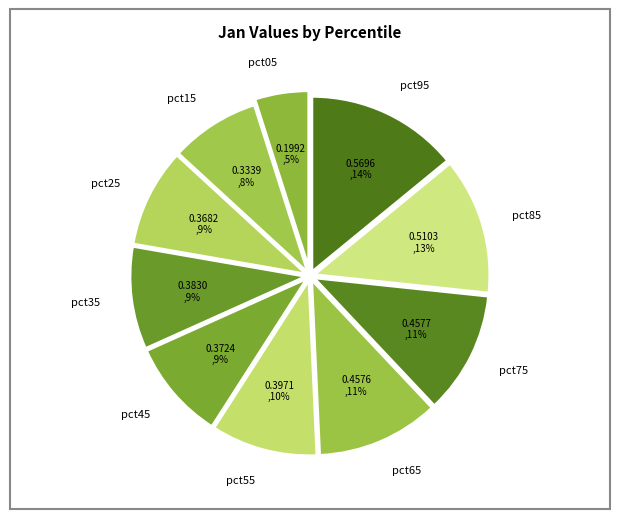

Is pct65 the majority of the pie?

No